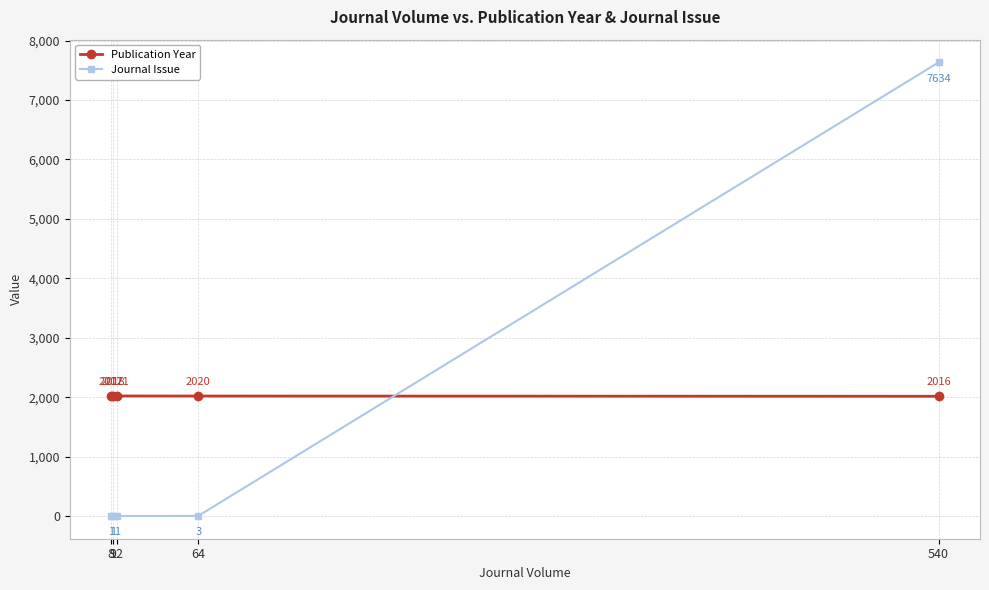

Reading right to left, what are all the values shown in this chart?

Publication Year: 540=2016	64=2020	12=2021	9=2018	8=2017
Journal Issue: 540=7634	64=3	12=1	9=1	8=1